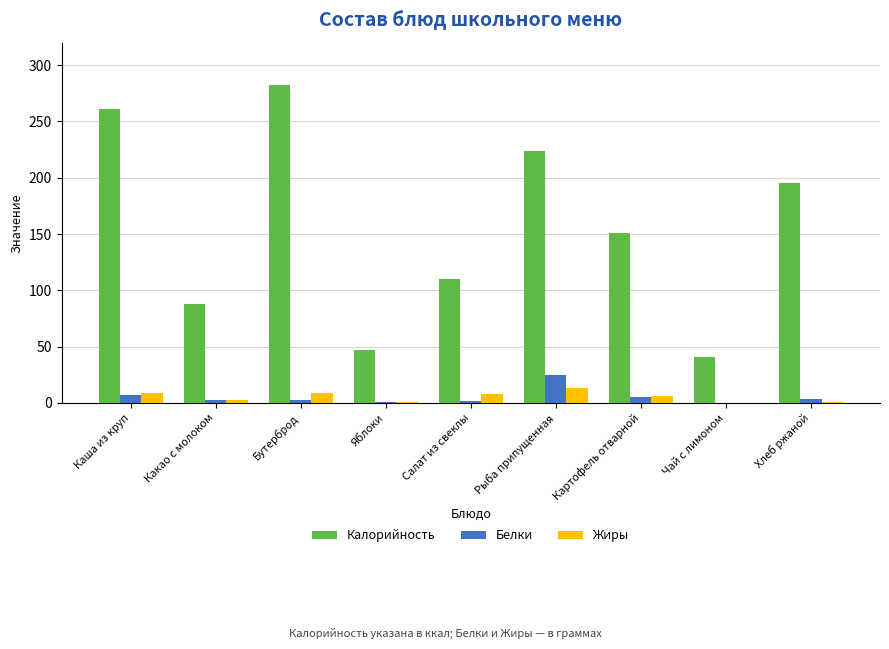

True or false: Жиры has a value of 0.4 at Яблоки.

True